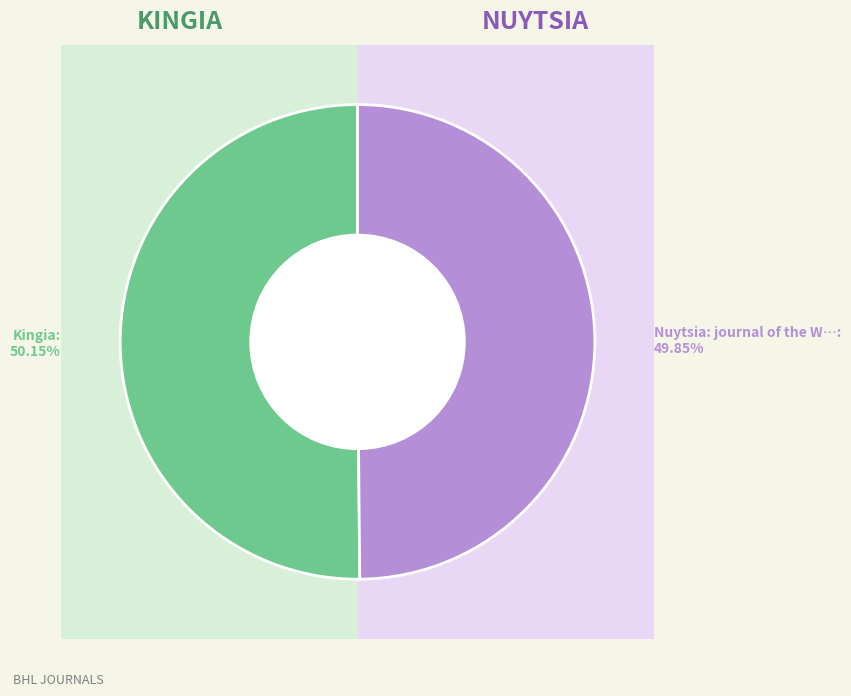

Is Nuytsia: journal of the Western Australian Herbarium the majority of the pie?

No